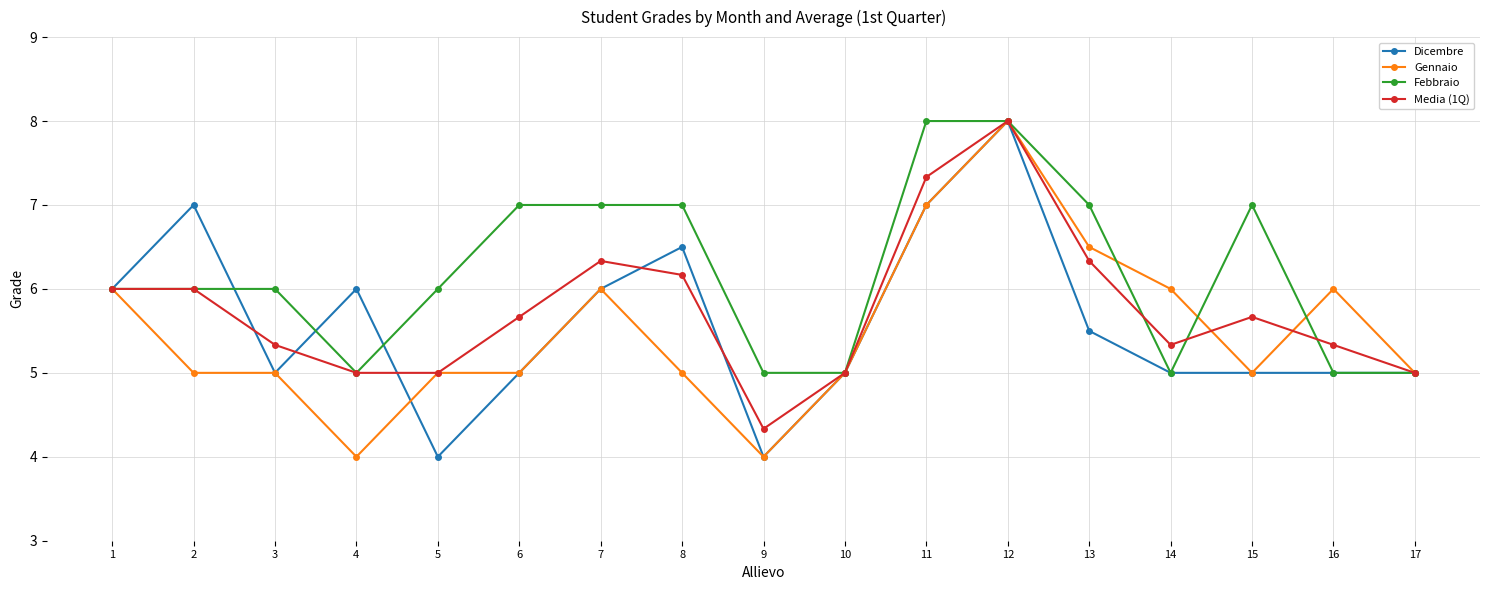

What is the approximate value of Media (1Q) at 4?

5.0